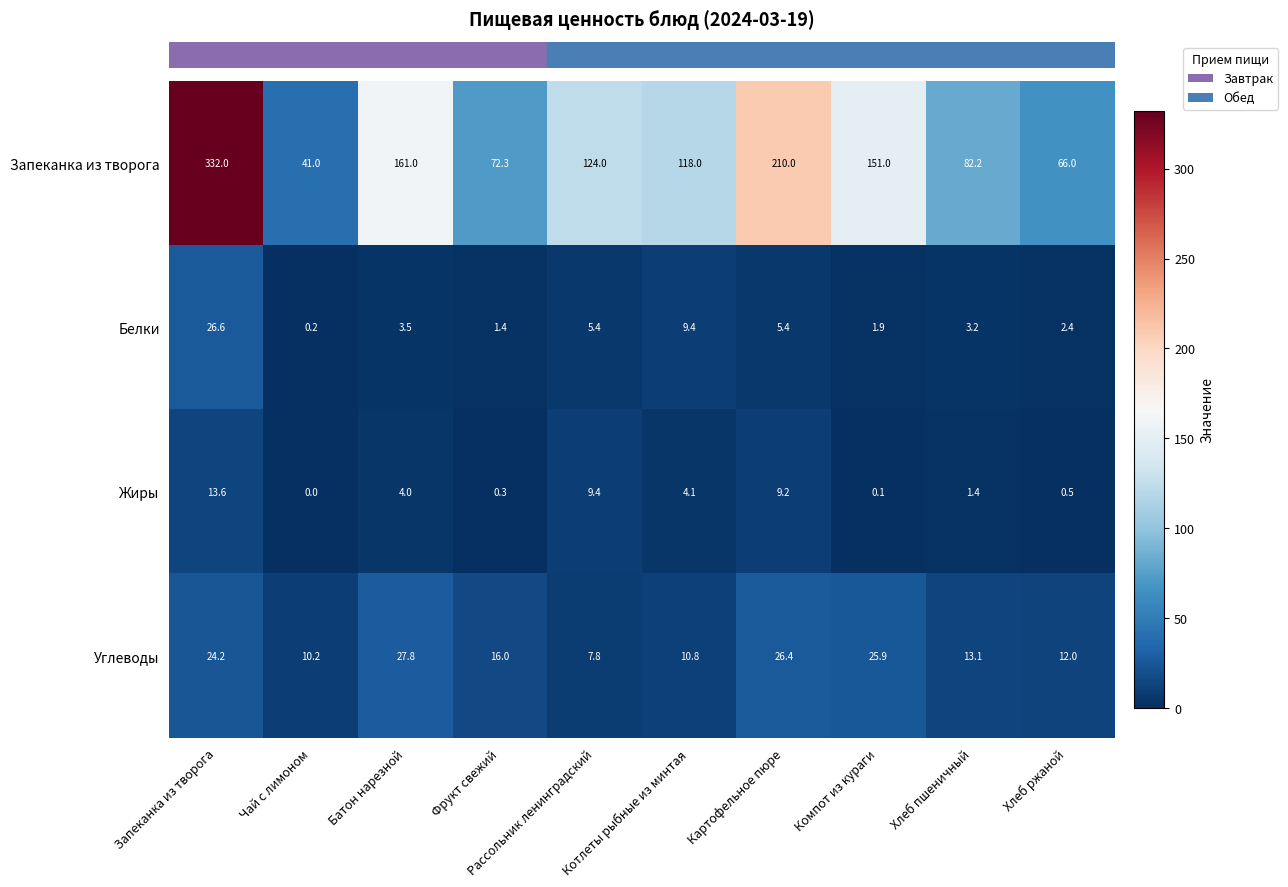

At which label is Белки closest to 13?

Котлеты рыбные из минтая